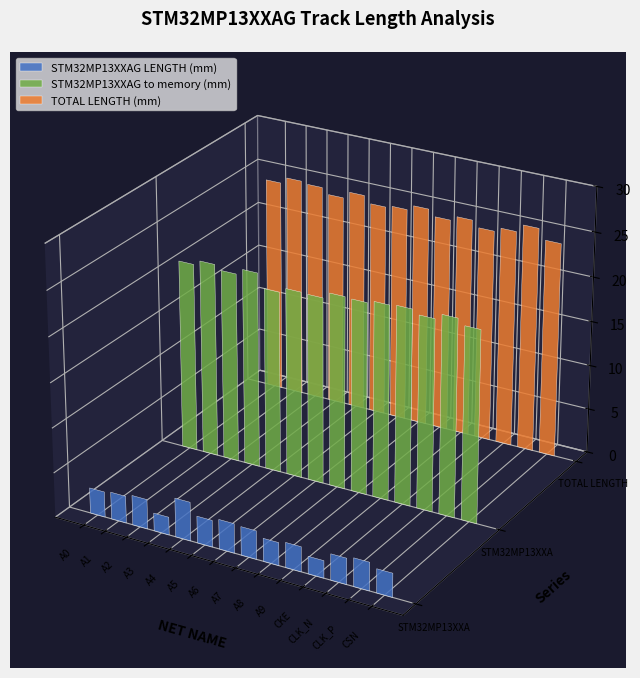

Which series has the largest total across all categories?

TOTAL LENGTH (mm)